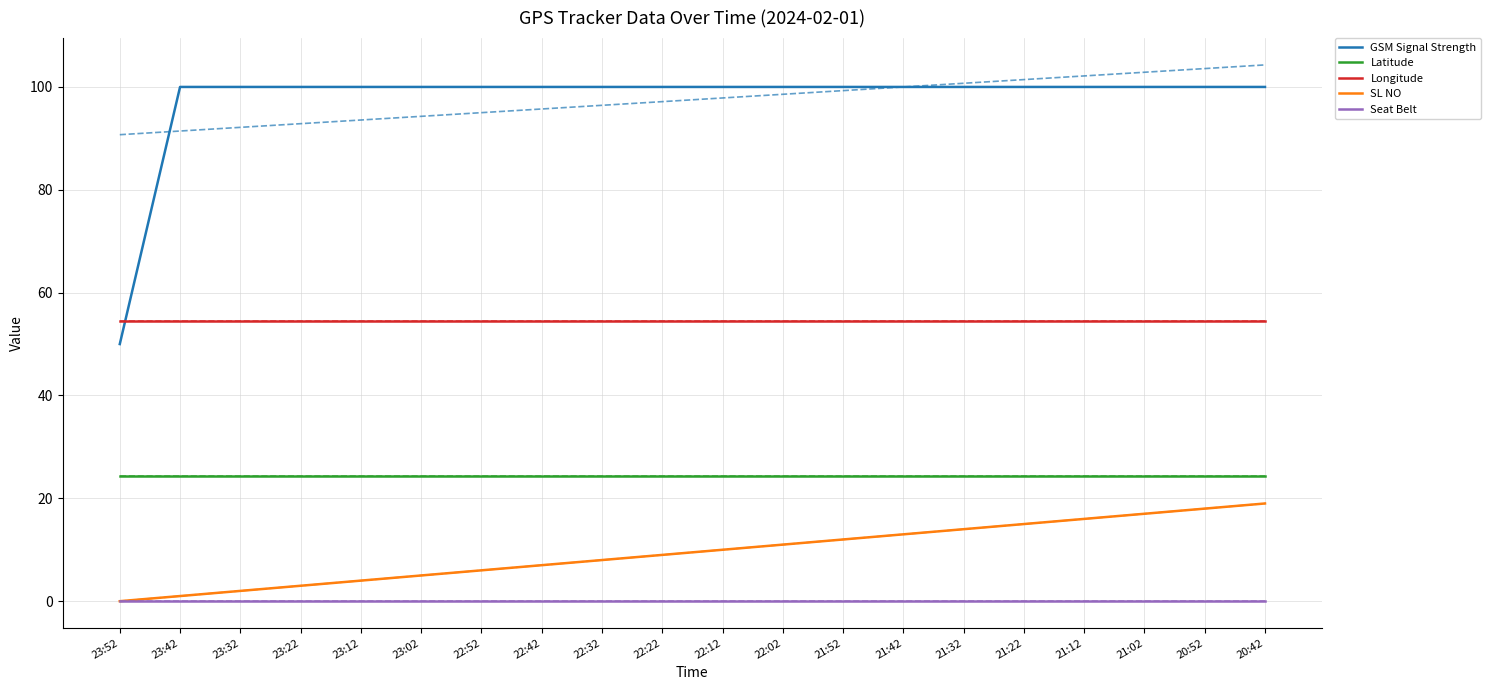

What is the label of the 10th point from the right?

22:12